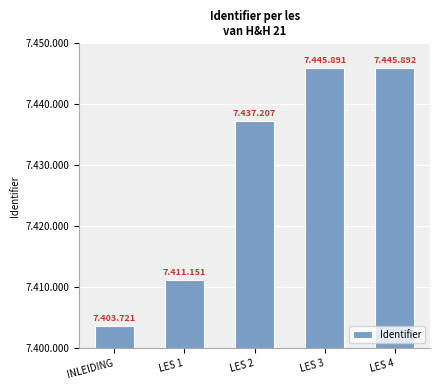

What is the change in value from LES 1 to LES 4?

+34741